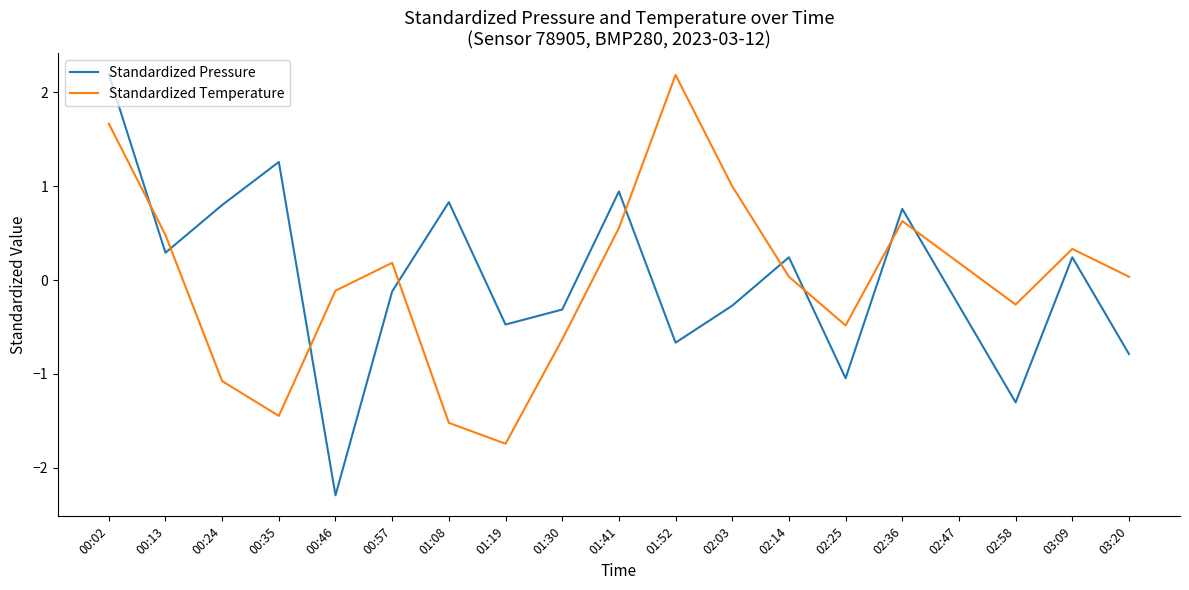

The value of Standardized Pressure at 01:41 is 1.5. True or false?

False